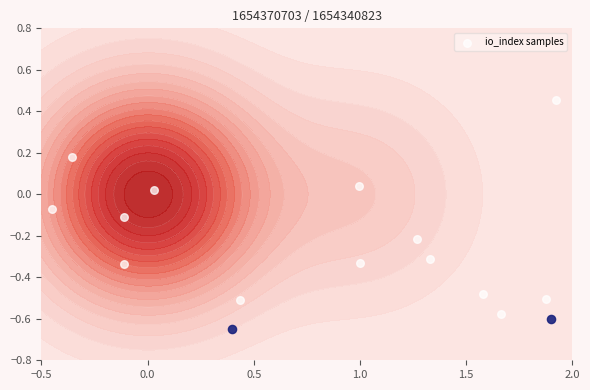

How many values exceed 0?

4